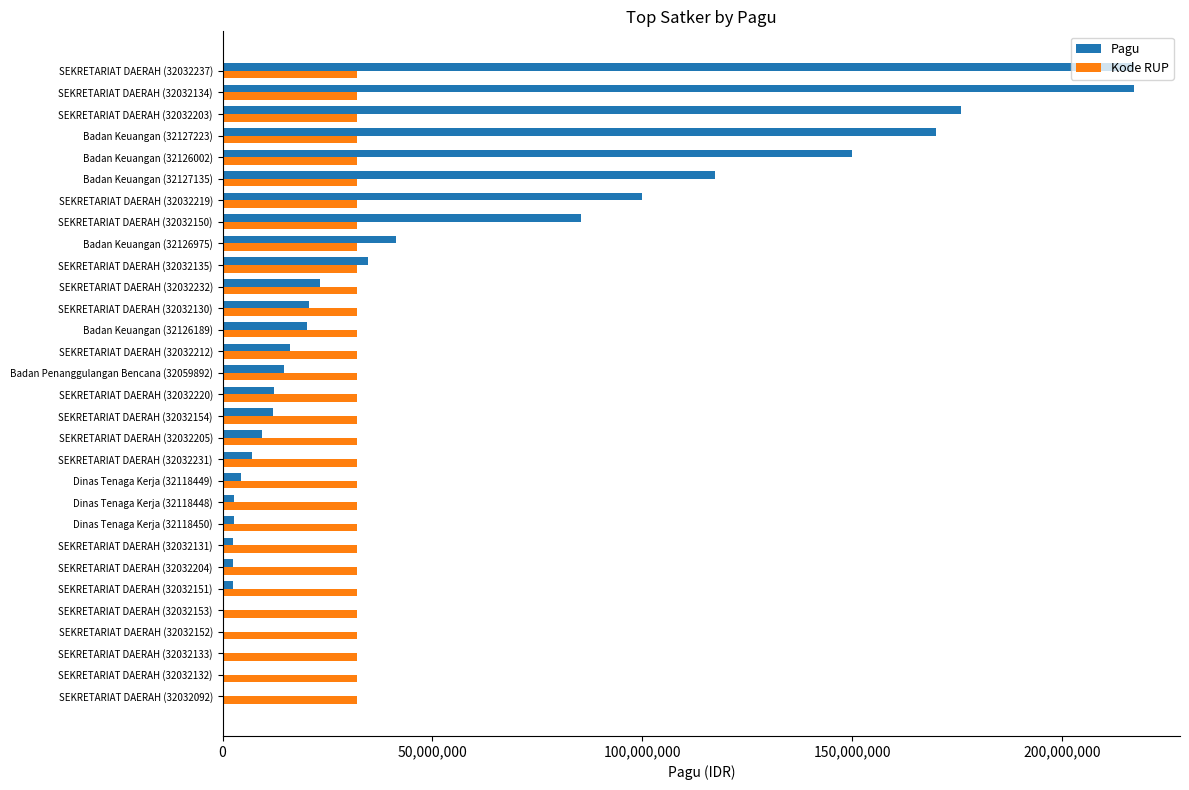

What is the maximum value for Pagu?

217260000